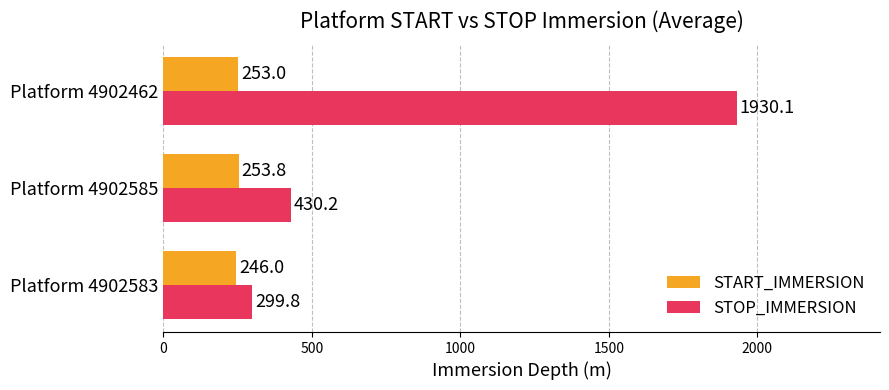

Is it true that STOP_IMMERSION equals 140.6 at Platform 4902583?

False